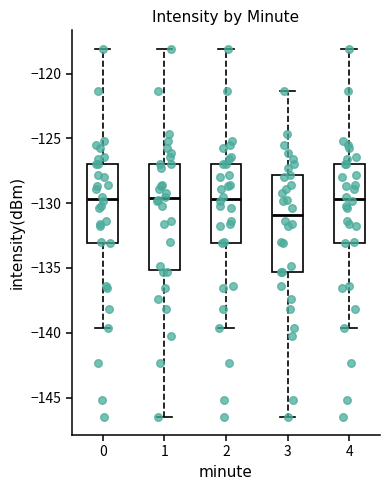

Where is the lower edge of the box at x = 0 on the y-axis? The values are not printed on the chart, so give them approximately, as read against the axis.

-133.0